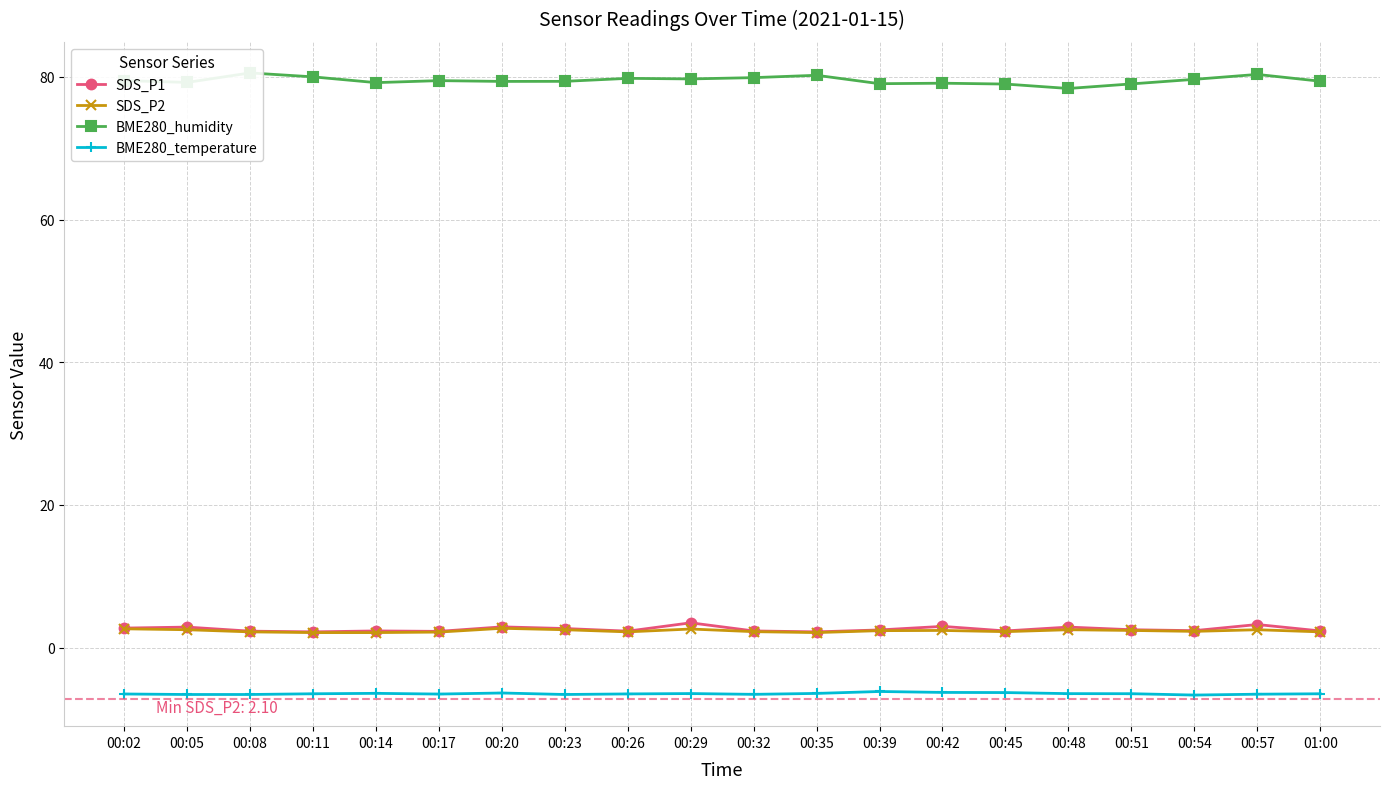

Reading left to right, list all the values displayed in this chart.

SDS_P1: 2.7	2.9	2.3	2.2	2.3	2.3	2.9	2.7	2.3	3.5	2.3	2.2	2.5	3.0	2.3	2.9	2.5	2.4	3.2	2.3
SDS_P2: 2.6	2.5	2.2	2.1	2.1	2.2	2.7	2.5	2.2	2.6	2.2	2.1	2.4	2.4	2.2	2.5	2.4	2.3	2.5	2.2
BME280_humidity: 79.5	79.2	80.6	80.0	79.2	79.5	79.4	79.4	79.8	79.7	79.9	80.2	79.1	79.1	79.0	78.4	79.0	79.7	80.4	79.4
BME280_temperature: -6.5	-6.6	-6.6	-6.5	-6.4	-6.5	-6.4	-6.6	-6.5	-6.5	-6.6	-6.4	-6.2	-6.3	-6.3	-6.5	-6.5	-6.7	-6.5	-6.5